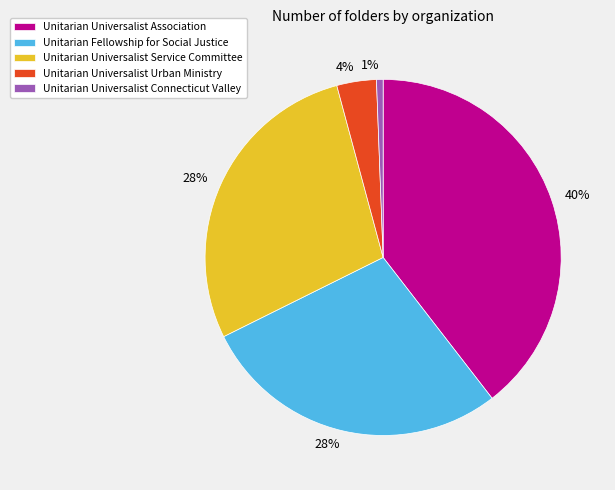

Is there a majority slice in this chart?

No